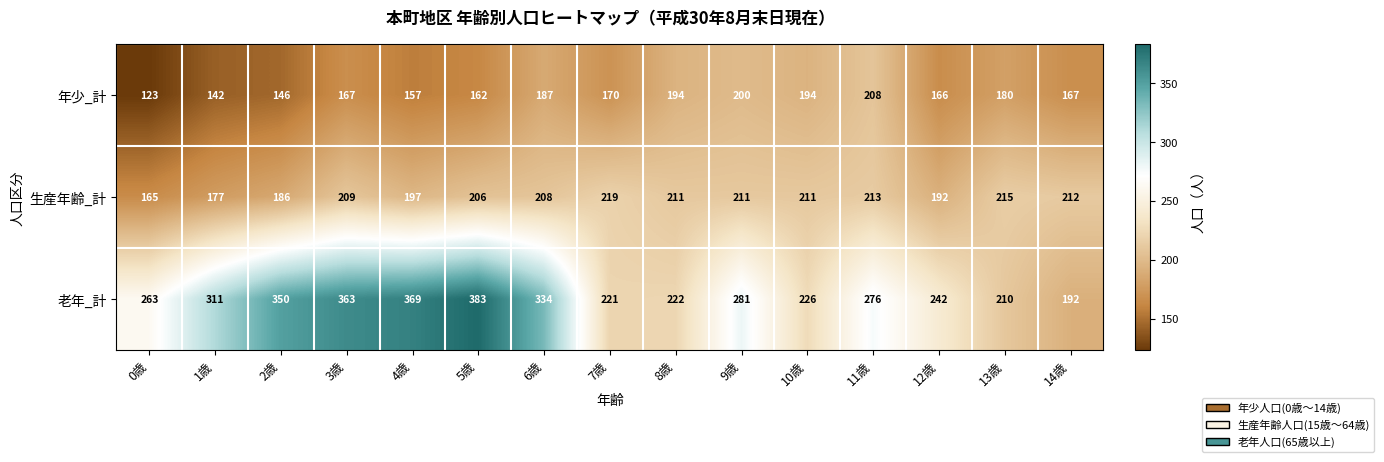

At which label does 老年_計 first exceed 276?

1歳